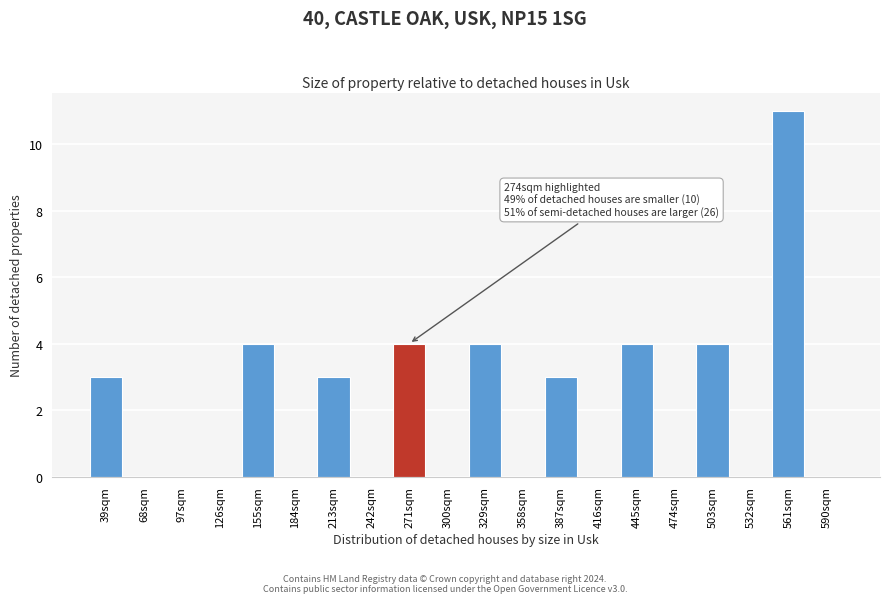

Reading right to left, list all the values displayed in this chart.

590sqm=0	561sqm=11	532sqm=0	503sqm=4	474sqm=0	445sqm=4	416sqm=0	387sqm=3	358sqm=0	329sqm=4	300sqm=0	271sqm=4	242sqm=0	213sqm=3	184sqm=0	155sqm=4	126sqm=0	97sqm=0	68sqm=0	39sqm=3